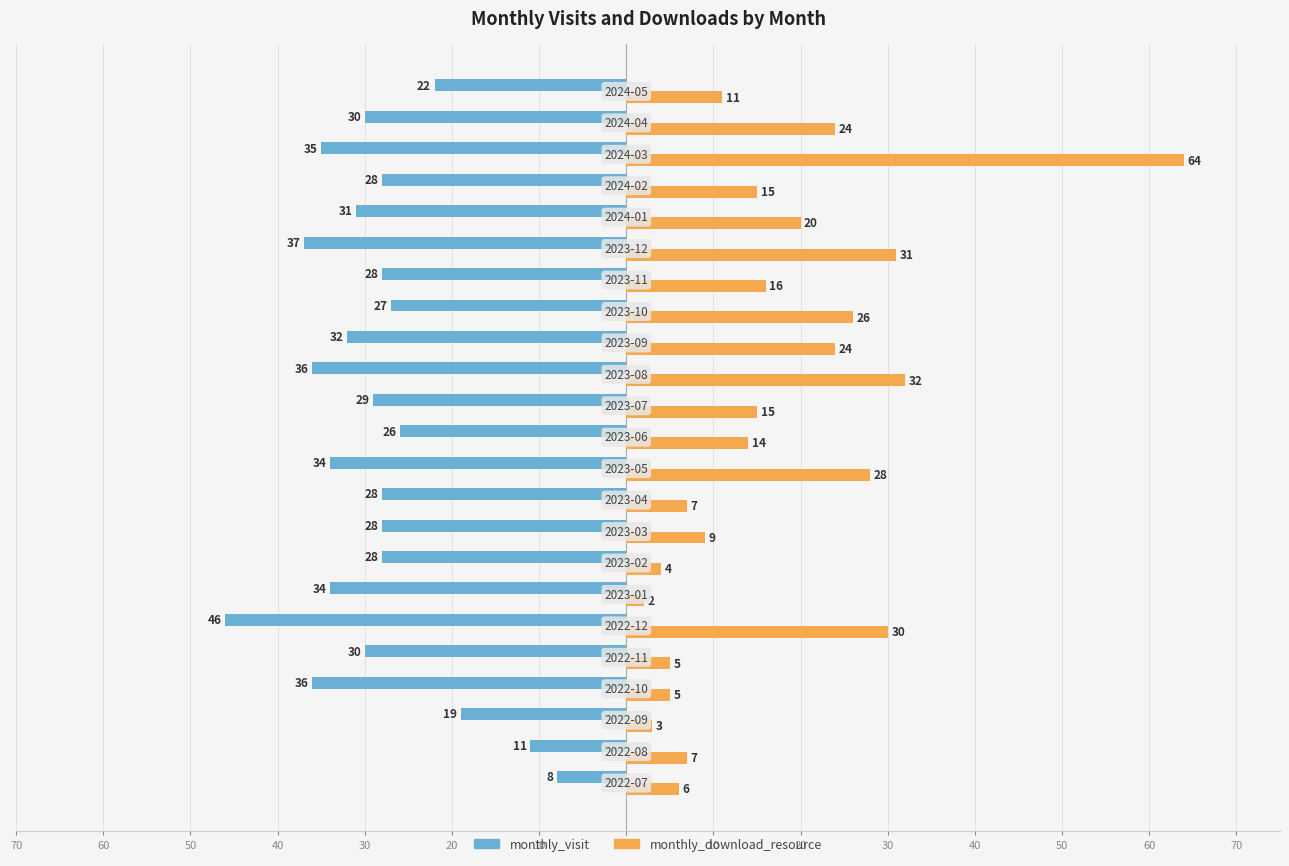

What are all the series names shown in the legend?

monthly_visit, monthly_download_resource